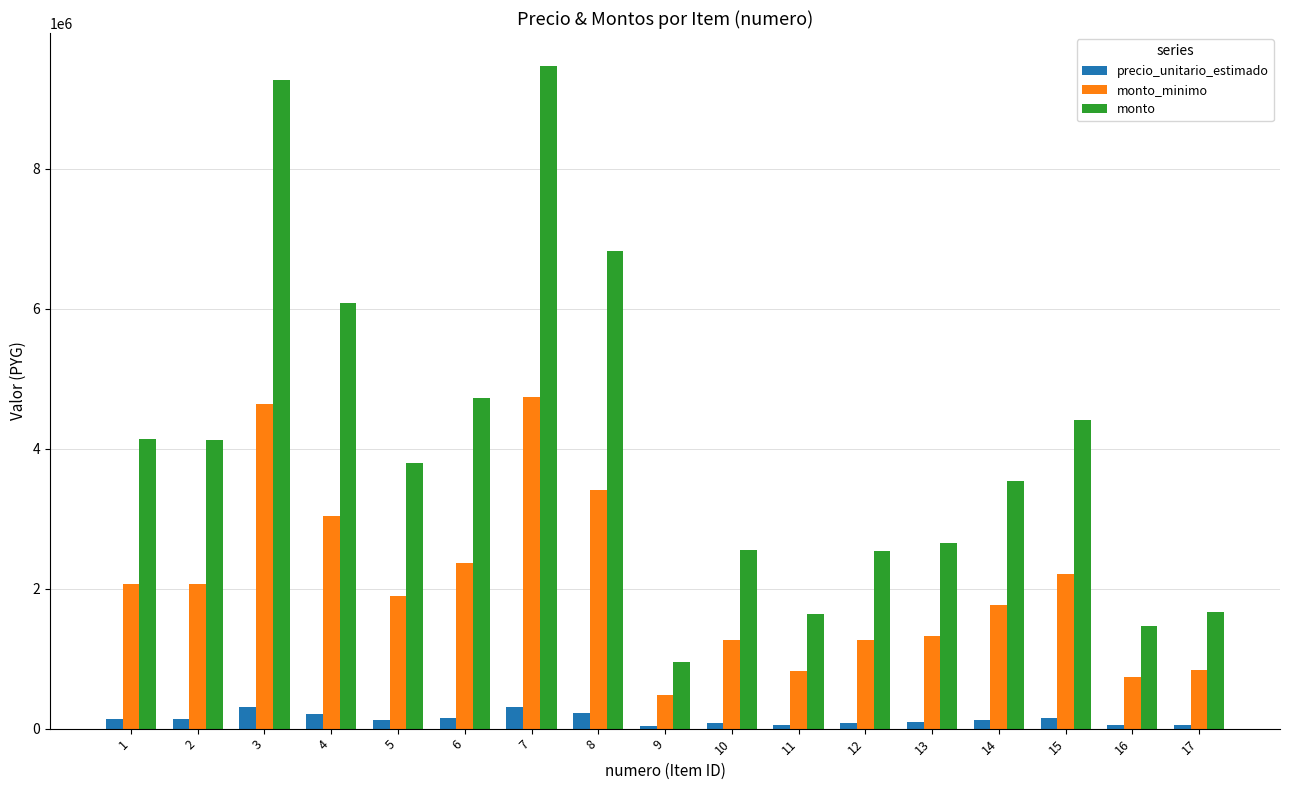

What is the total value across all series at 10?

3906044